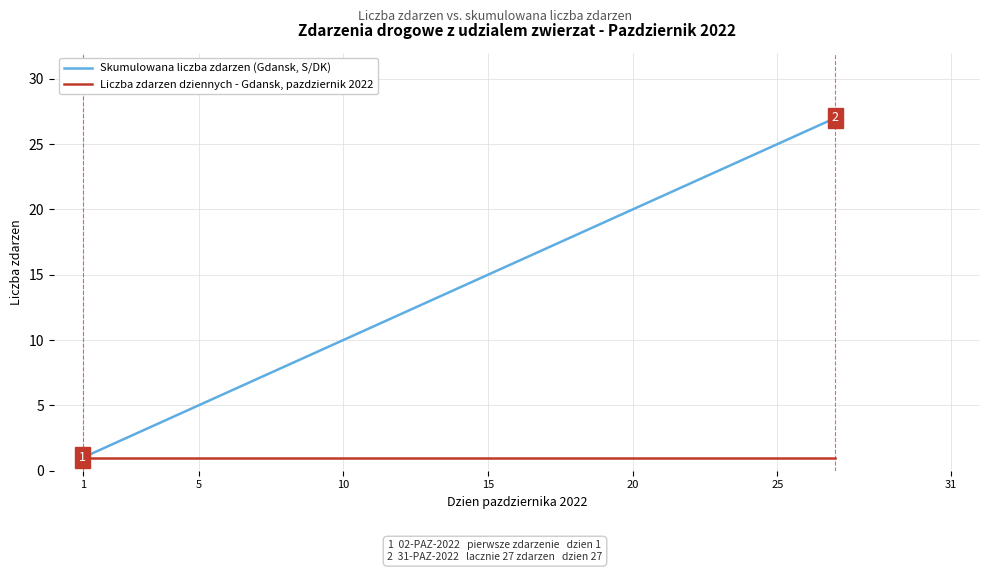

Which series has the largest total across all categories?

Skumulowana liczba zdarzen (Gdansk, S/DK)